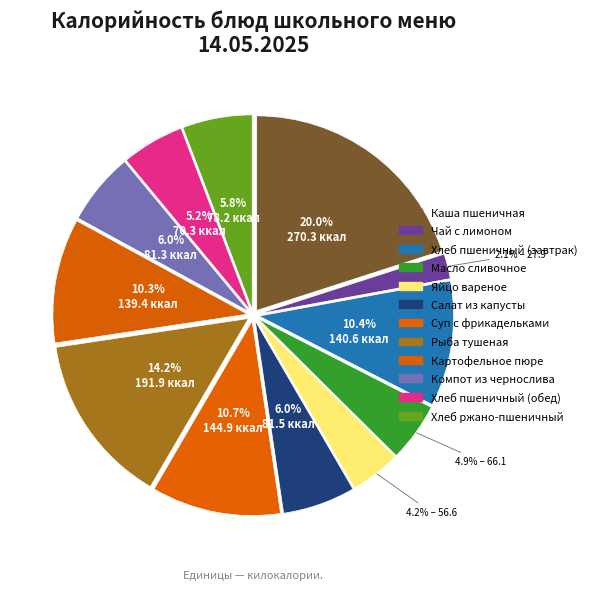

Is there a majority slice in this chart?

No